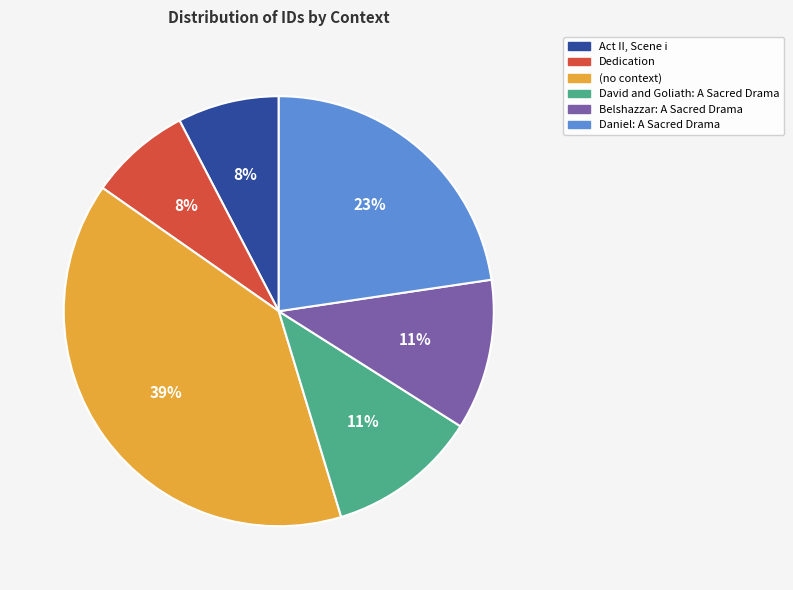

Is there a majority slice in this chart?

No